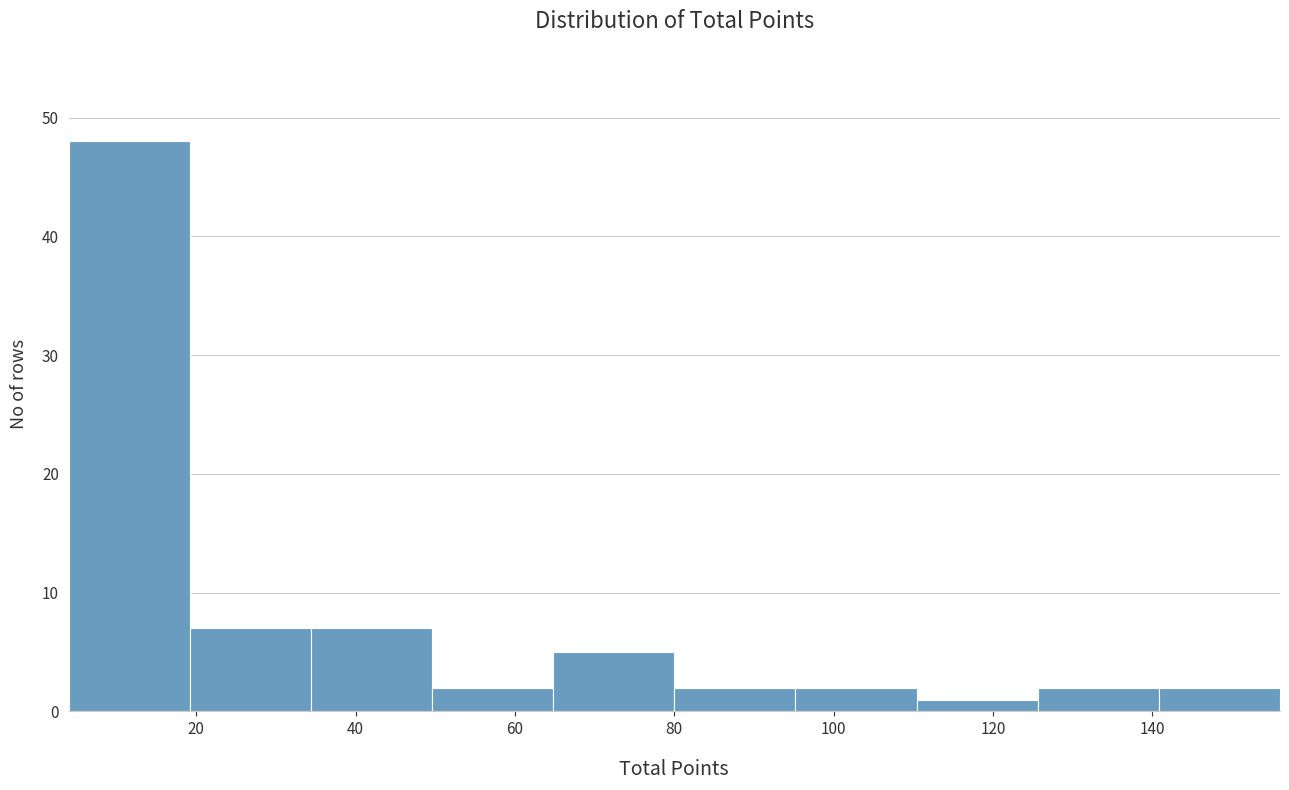

Reading left to right, transcribe this chart: for each bar, give the range it covers on the x-axis and its height. Neither the bar edges nor the heights are printed on the chart, so give them approximately, as read against the axes.

4.0 to 19.2: 48
19.2 to 34.4: 7
34.4 to 49.6: 7
49.6 to 64.8: 2
64.8 to 80.0: 5
80.0 to 95.2: 2
95.2 to 110.4: 2
110.4 to 125.6: 1
125.6 to 140.8: 2
140.8 to 156.0: 2